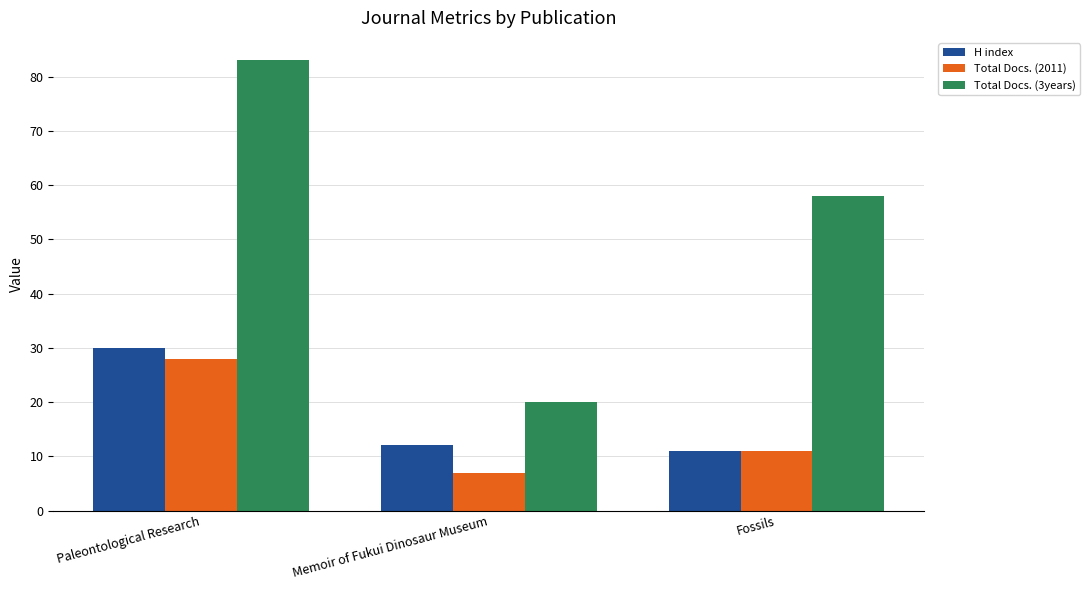

Which category has the highest value in the H index series?

Paleontological Research